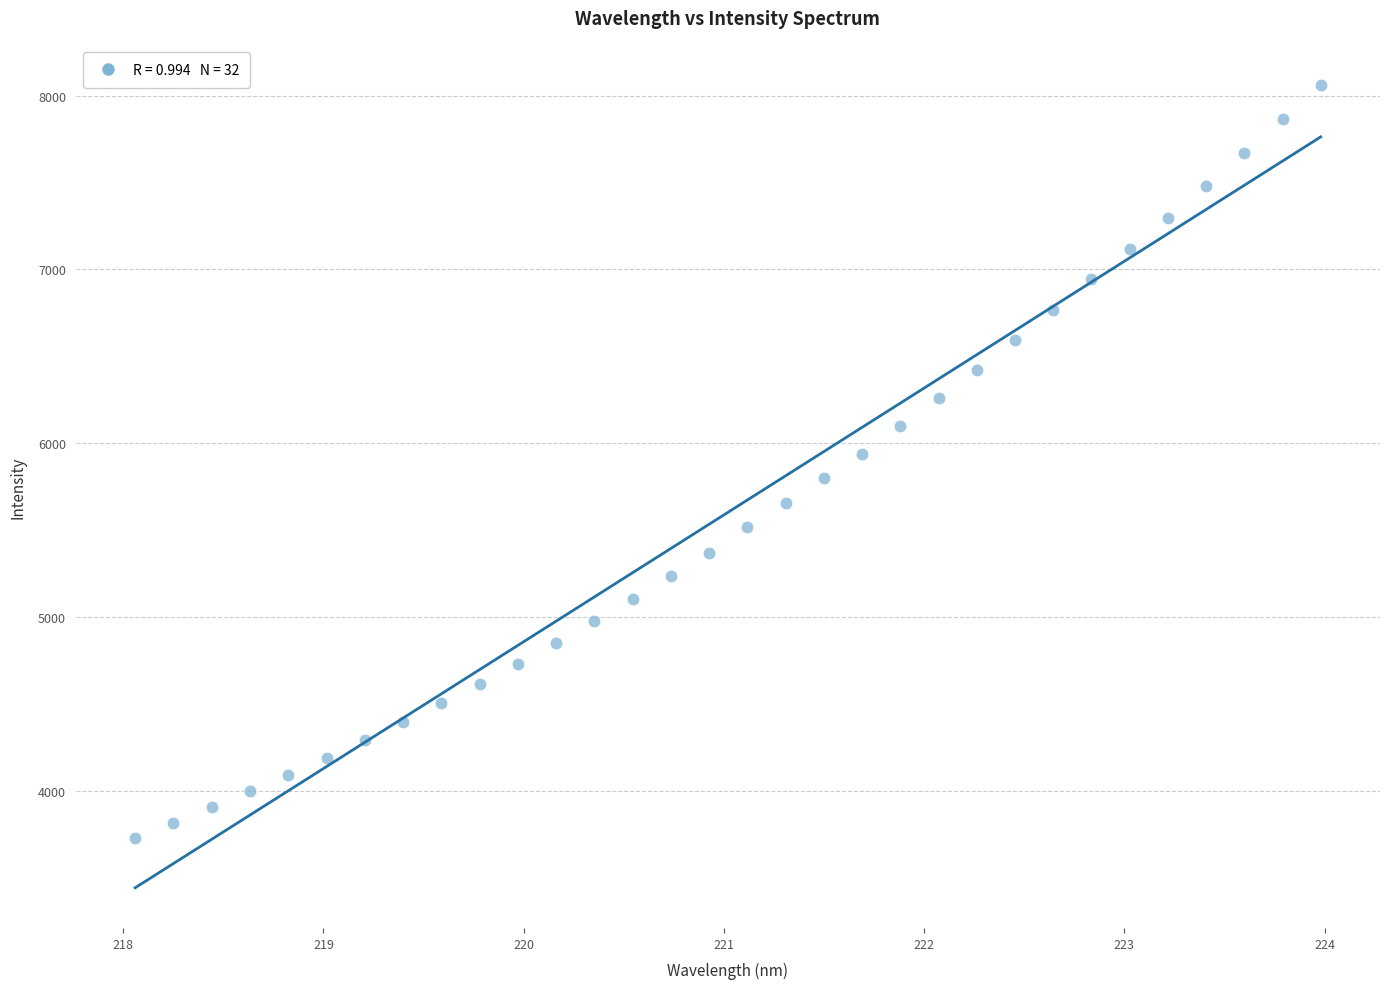

What is the range of Y values (max minus min)?

4329.7